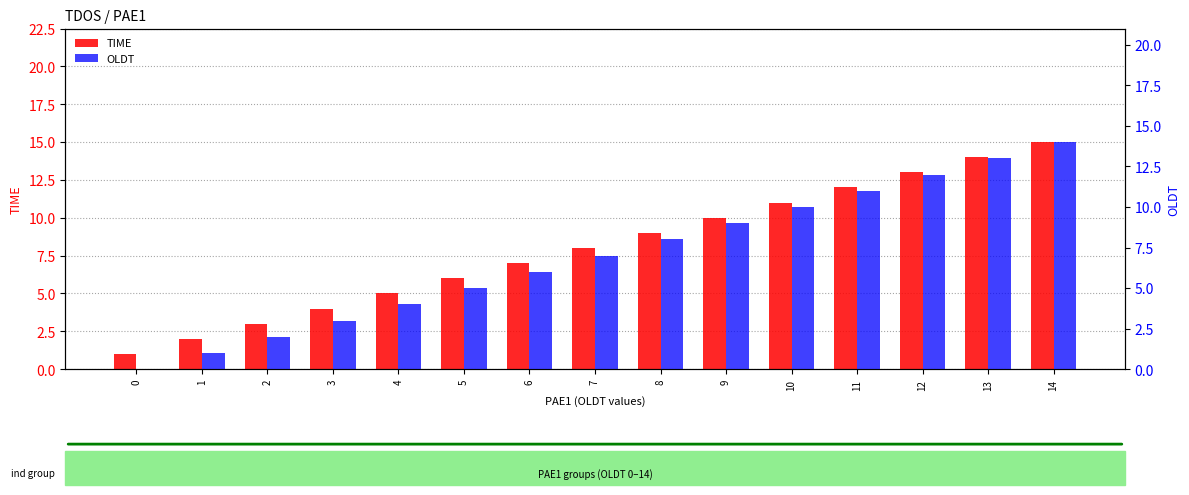

How many bars are there in total?

30